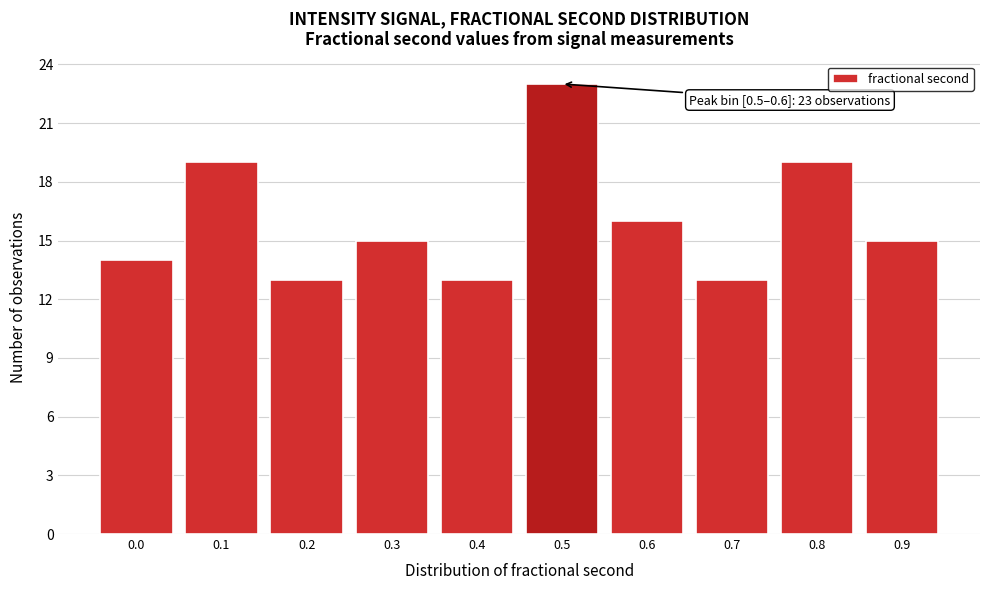

Reading right to left, list all the values displayed in this chart.

15	19	13	16	23	13	15	13	19	14